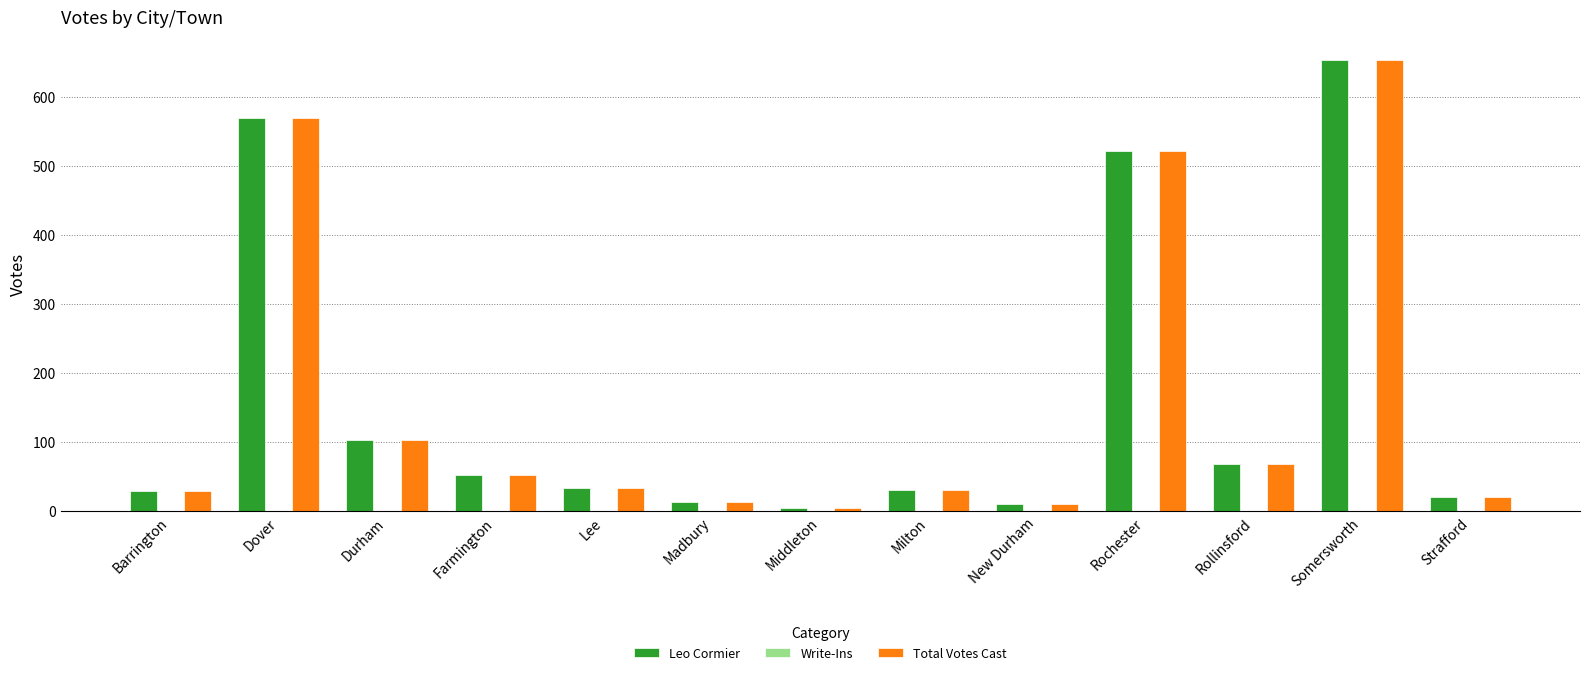

What is the difference between the highest and lowest values at Barrington?

0